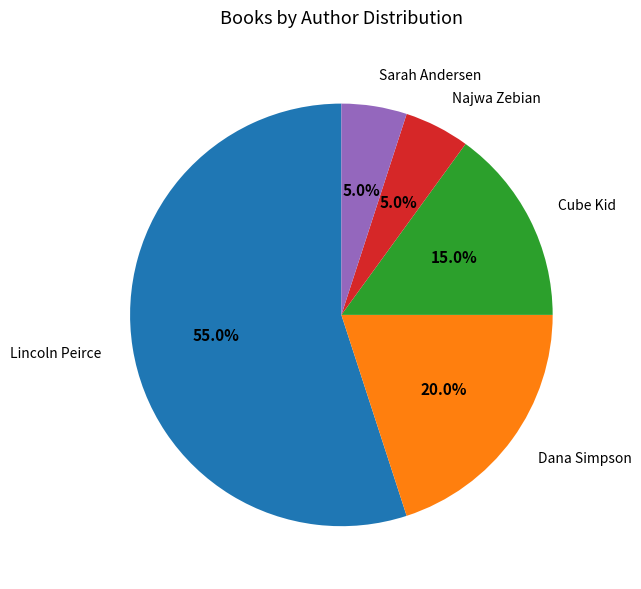

Is Lincoln Peirce the majority of the pie?

Yes